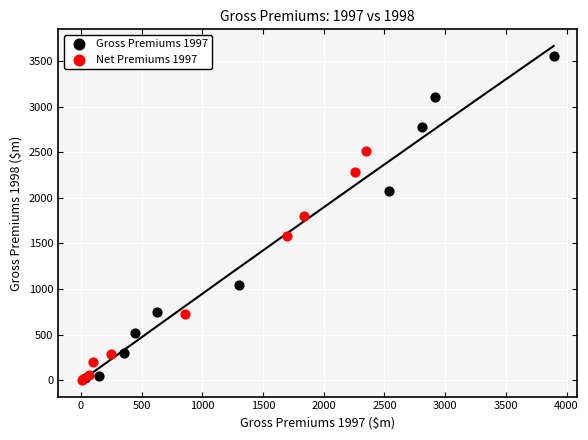

Which series has the largest Y range (max minus min)?

Gross Premiums 1997